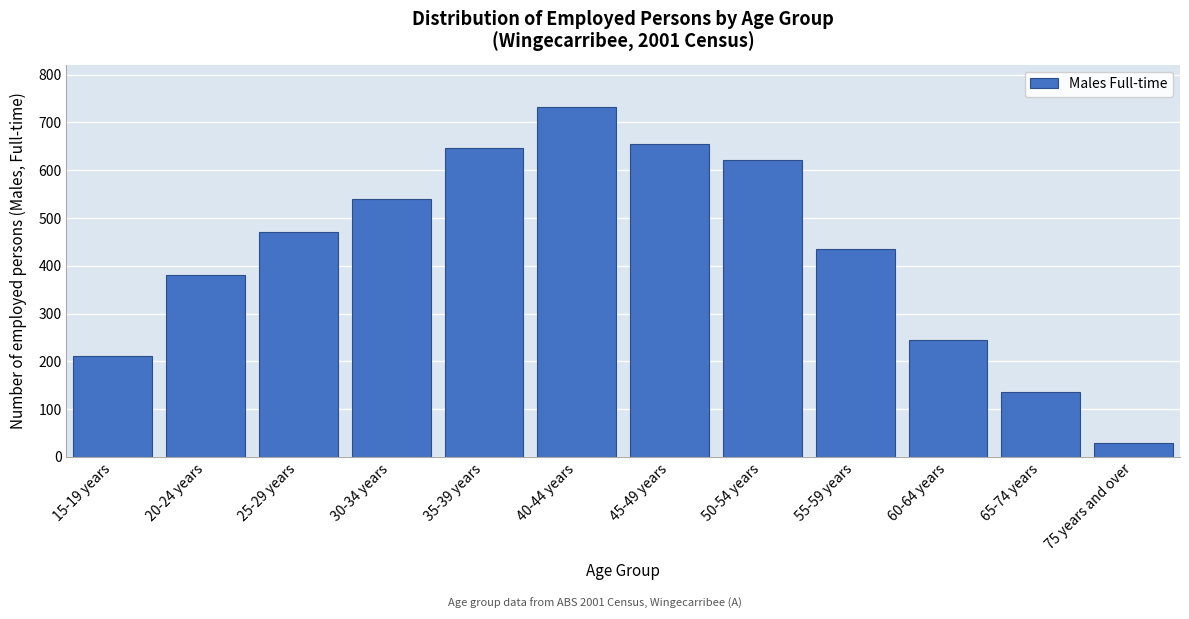

Reading left to right, list all the values displayed in this chart.

212	381	470	539	646	733	655	622	435	245	135	30